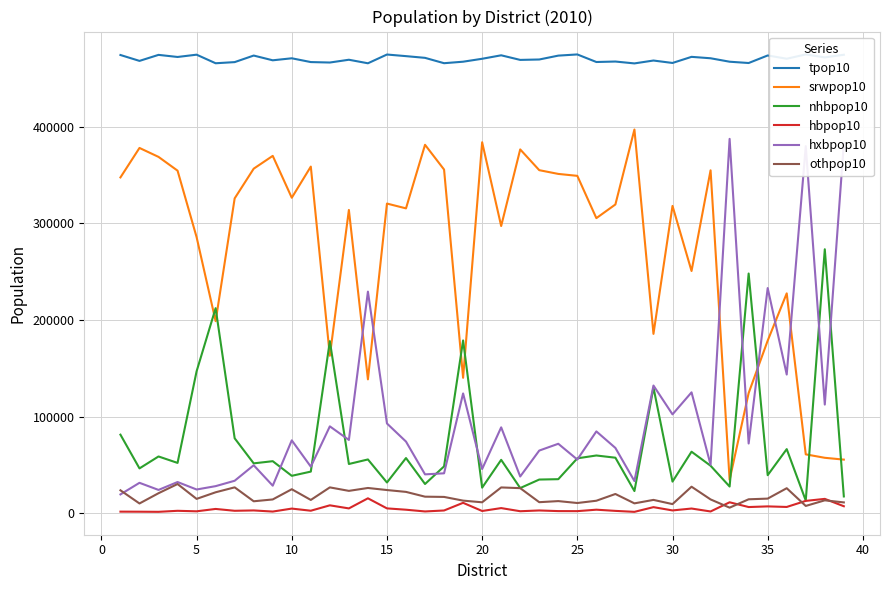

Reading left to right, extract all data points from this chart.

tpop10: 474074	467982	474203	472040	474408	465537	466721	473504	468593	470678	466763	466293	469168	465515	474570	472898	471128	465588	467143	470172	473763	469005	469429	473434	474654	466832	467319	465376	468357	465842	472160	470697	467132	465789	473594	470213	474673	471595	474333
srwpop10: 347467	377945	368691	354453	285732	198783	325789	356505	369750	326434	358664	163023	313804	138610	320418	315452	381204	355593	140208	383813	297184	376425	354953	351084	349080	305344	319483	397019	185632	317996	250665	354798	34690	124405	178631	227539	61025	57468	55588
nhbpop10: 81384	46503	58842	52182	146902	212228	77643	51717	53964	38833	43202	178105	51058	55757	31920	57222	30360	48585	178839	26585	55348	26171	34971	35351	56923	59856	57562	23062	130165	32846	63763	49257	27744	248059	39492	66435	13280	273159	17488
hbpop10: 1779	1712	1589	2647	2121	4571	2662	3026	1858	4939	2733	8309	5120	15570	5143	3770	1975	2977	10900	2453	5451	2201	3004	2340	2290	3800	2565	1562	6428	3037	4995	1957	11450	6530	7212	6625	12904	14974	7363
hxbpop10: 19601	31594	24243	32409	24683	28151	33719	49758	28630	75515	48288	89991	75921	229324	92969	74244	40330	41431	124022	45871	88966	38129	64944	71974	55654	84772	67675	33392	132207	102385	125167	50270	387341	72246	233001	143607	379784	112511	382569
othpop10: 23843	10228	20838	30349	14970	21804	26908	12498	14391	24957	13876	26865	23265	26254	24120	22210	17259	17002	13174	11450	26814	26079	11557	12685	10707	13060	20034	10341	13925	9578	27570	14415	5907	14549	15258	26007	7680	13483	11325